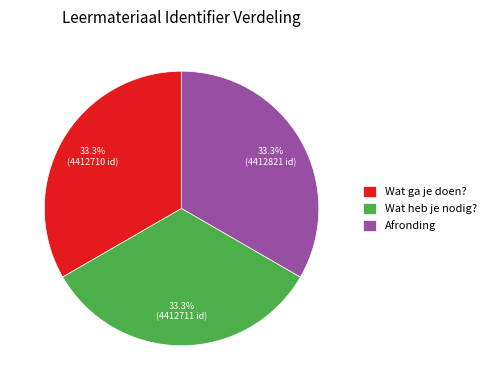

To the nearest percent, what is the average slice percentage?

33%